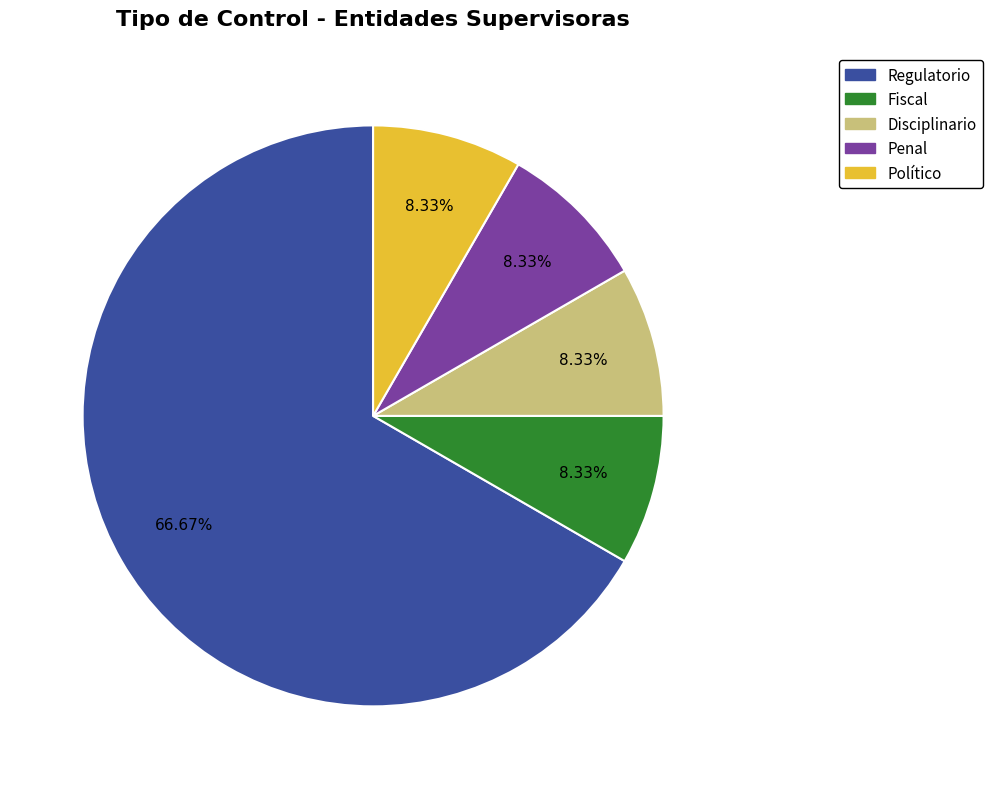

To the nearest percent, what is the difference between the largest and smallest slice percentages?

58%